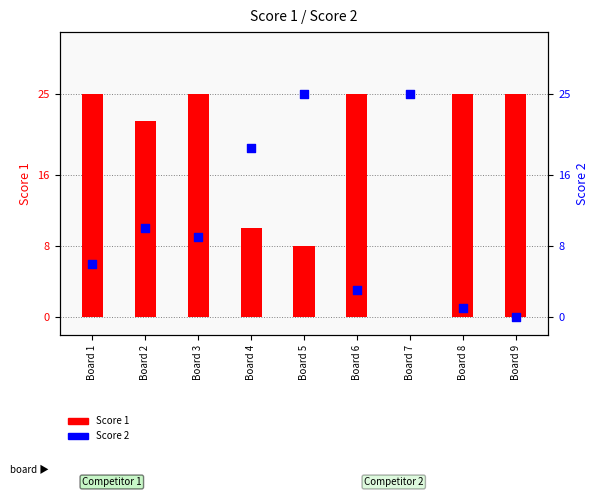

Which series has the widest spread of Y values?

Score 1